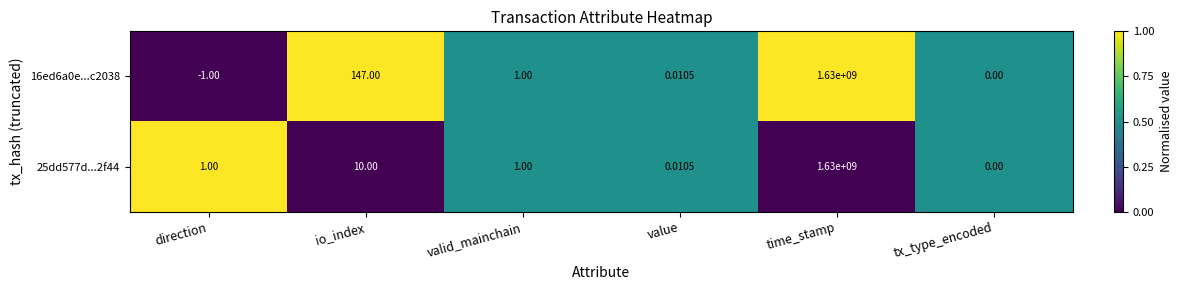

How many values in 16ed6a0e...c2038 are below zero?

1